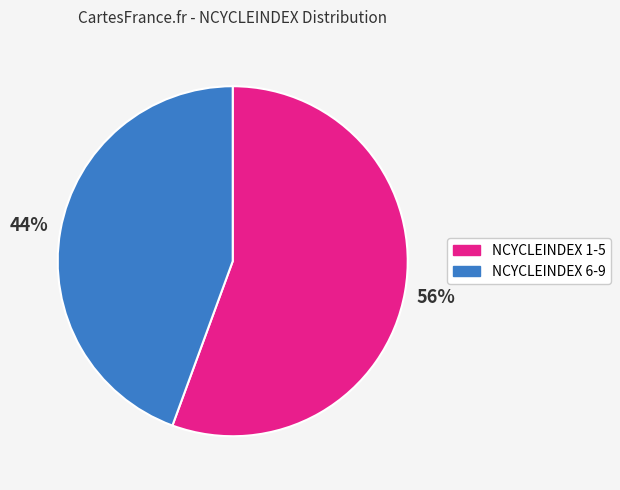

Does any single category account for the majority?

Yes